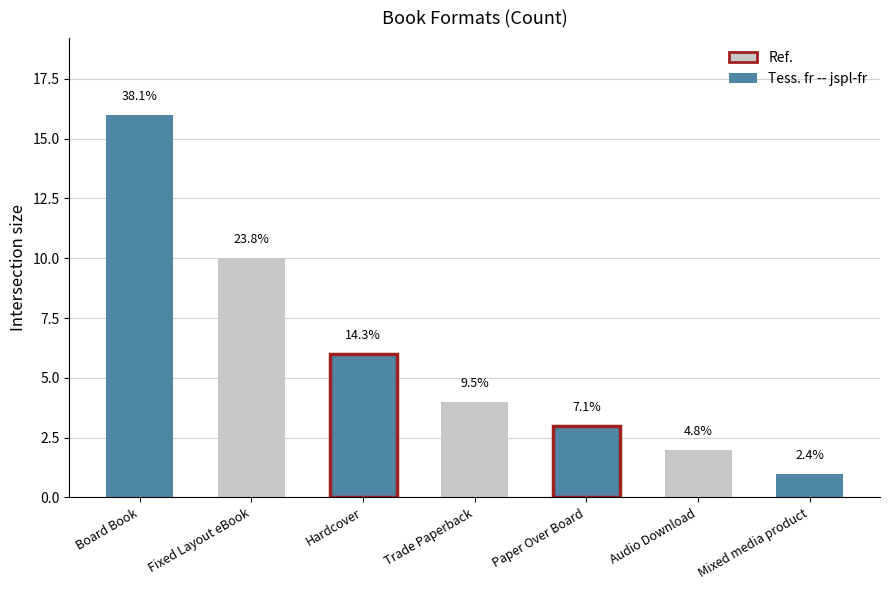

What is the label of the 7th bar from the right?

Board Book